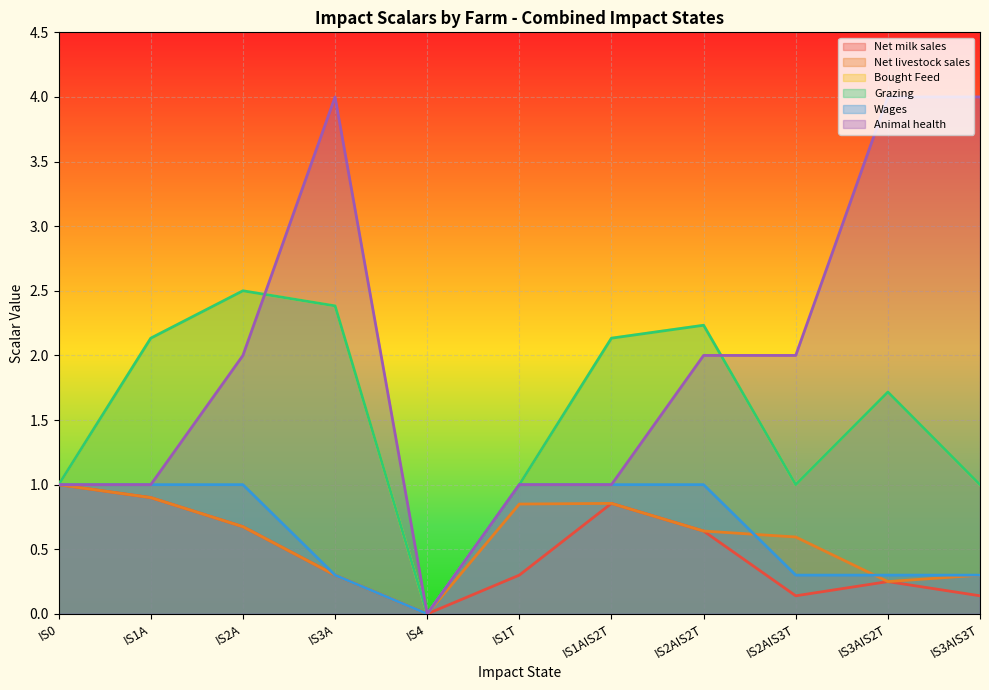

At which label is Wages closest to 0?

IS4